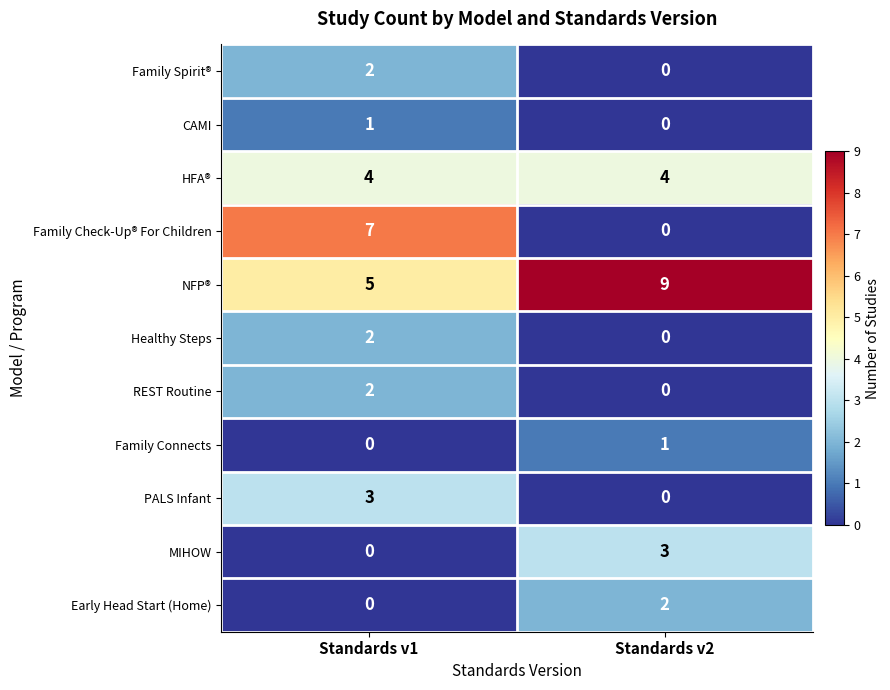

Reading right to left, transcribe all the data shown in this chart.

Family Spirit®: 0	2
CAMI: 0	1
HFA®: 4	4
Family Check-Up® For Children: 0	7
NFP®: 9	5
Healthy Steps: 0	2
REST Routine: 0	2
Family Connects: 1	0
PALS Infant: 0	3
MIHOW: 3	0
Early Head Start (Home): 2	0